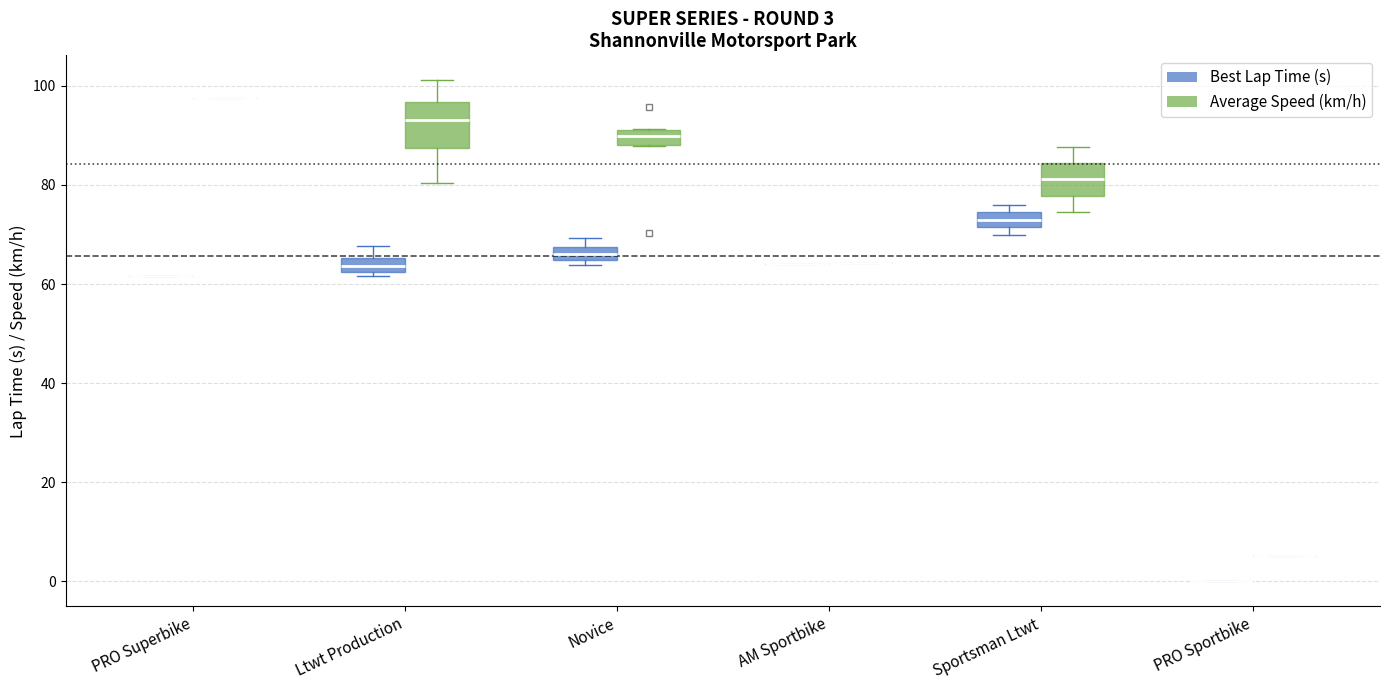

Which box is the tallest, from its lower edge to its upper edge?

Ltwt Production (Average Speed (km/h))